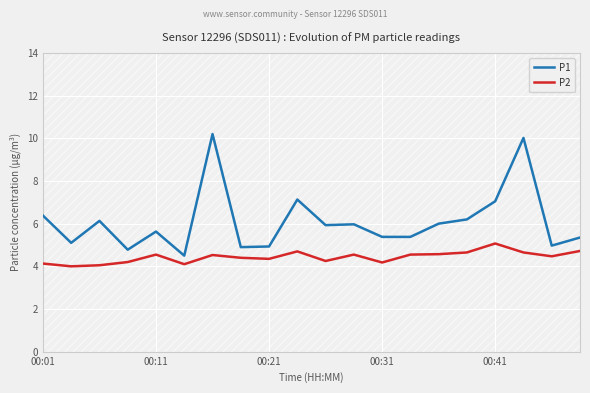

At how many categories does at least one series exceed 4?

20